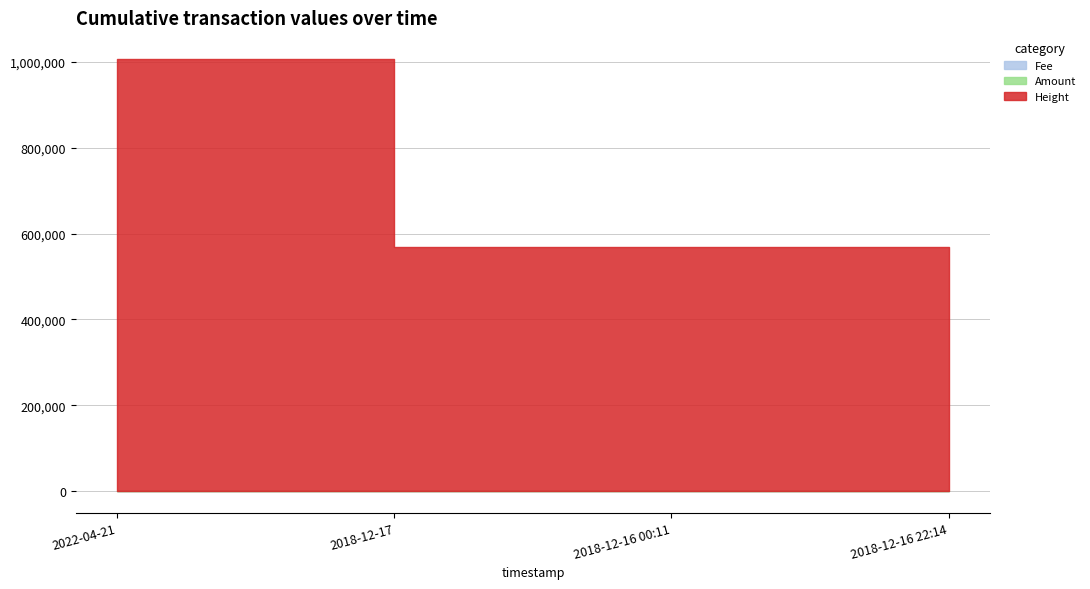

What is the spread (max minus min) of values at 2022-04-21?

1005560.0